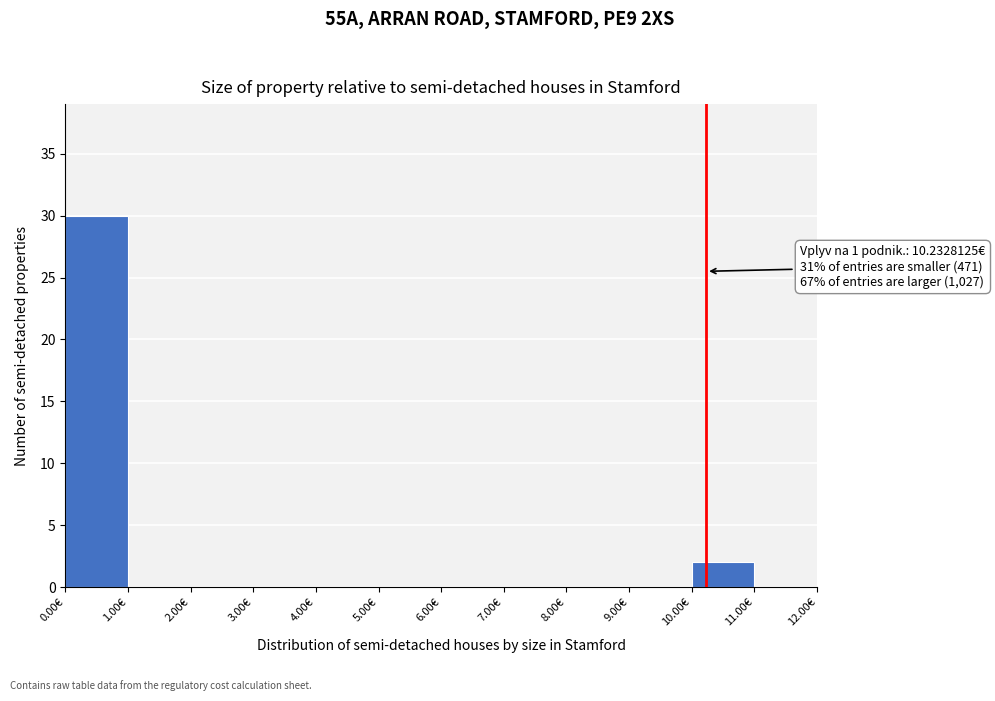

Which range on the x-axis has the tallest bar?

0 to 1